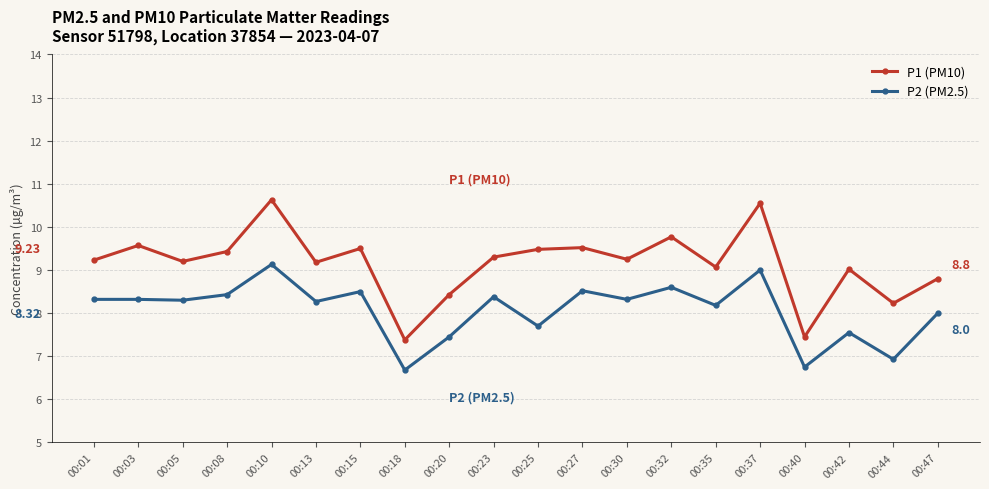

Does the chart display data point markers on the line(s)?

Yes